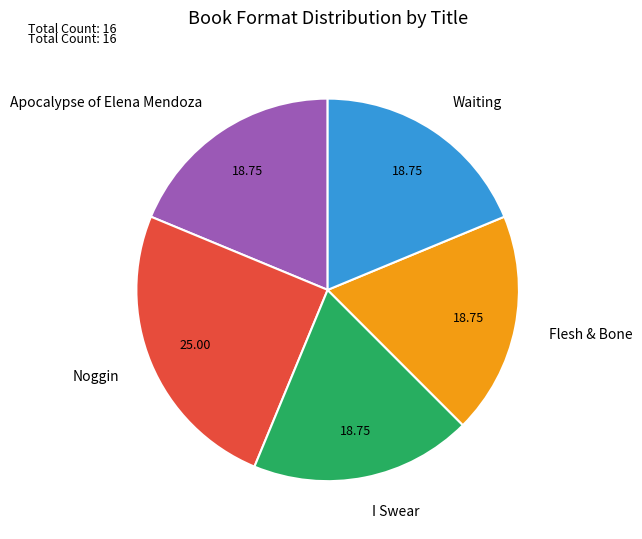

Is there any slice that represents more than half of the pie?

No